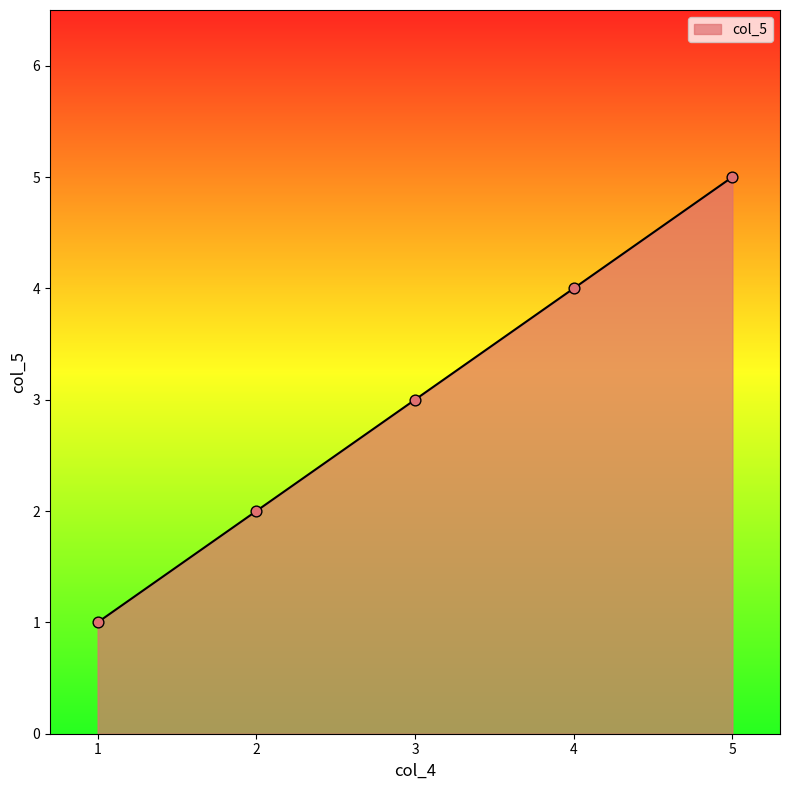

Approximately how many times larger is the value at 5 compared to 3?

1.7